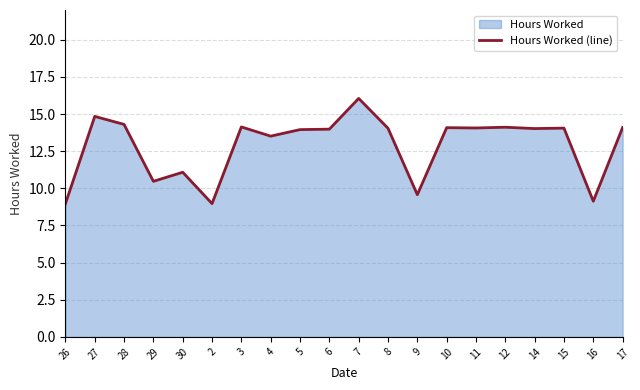

How many lines are shown in the chart?

1